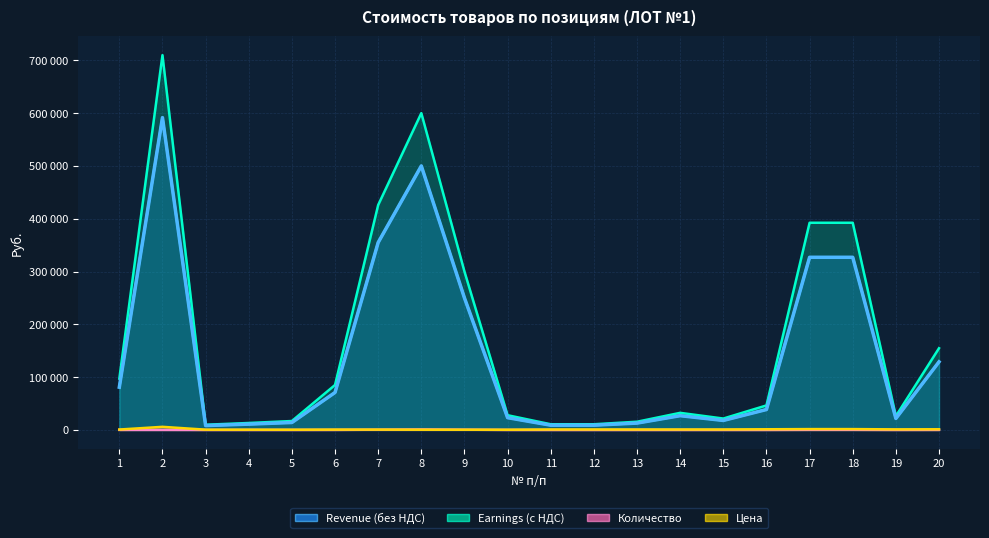

Which category has the highest value in the Earnings (с НДС) series?

2